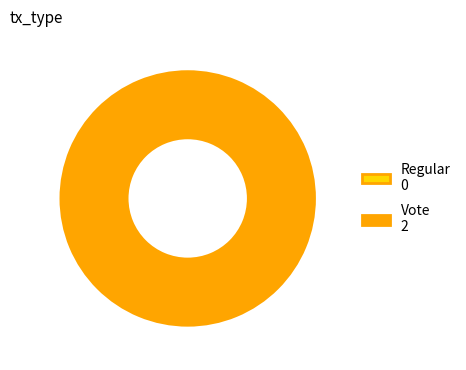

What percentage is the Vote slice, to the nearest percent?

100%